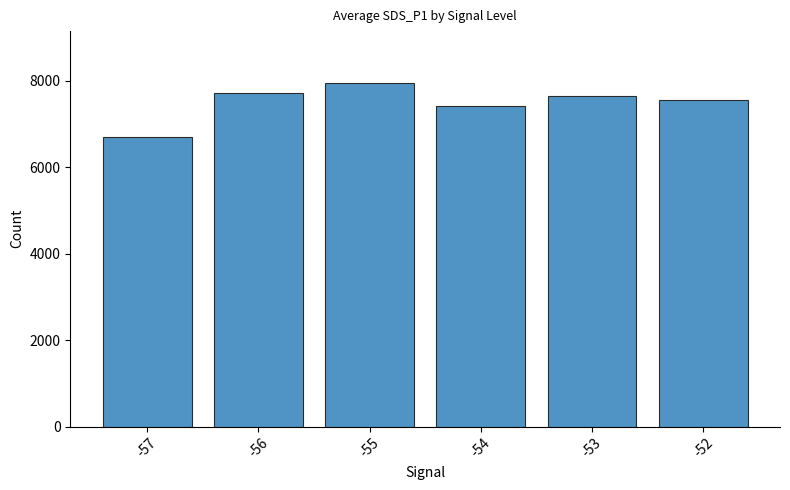

How many values are below 7652?

3